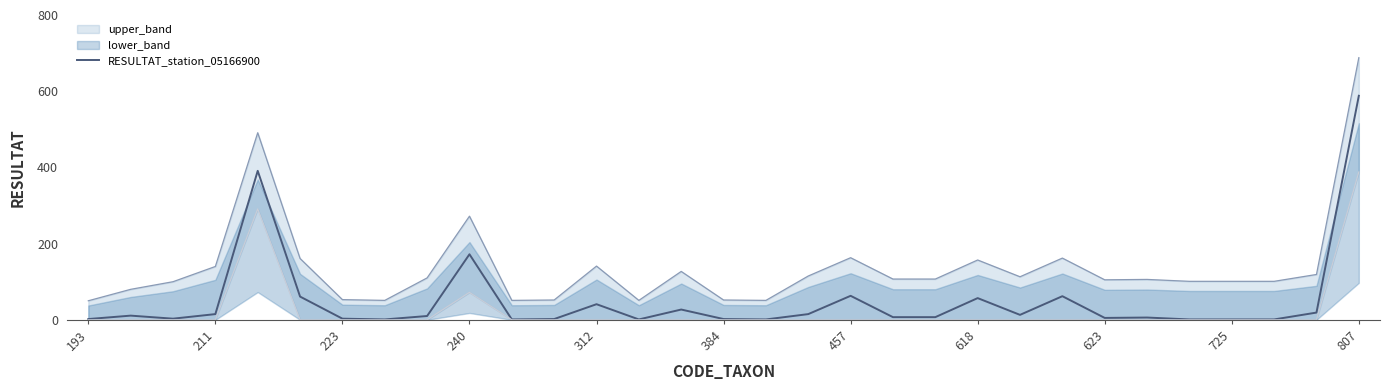

True or false: RESULTAT_station_05166900 has a value of 63 at 457.

True